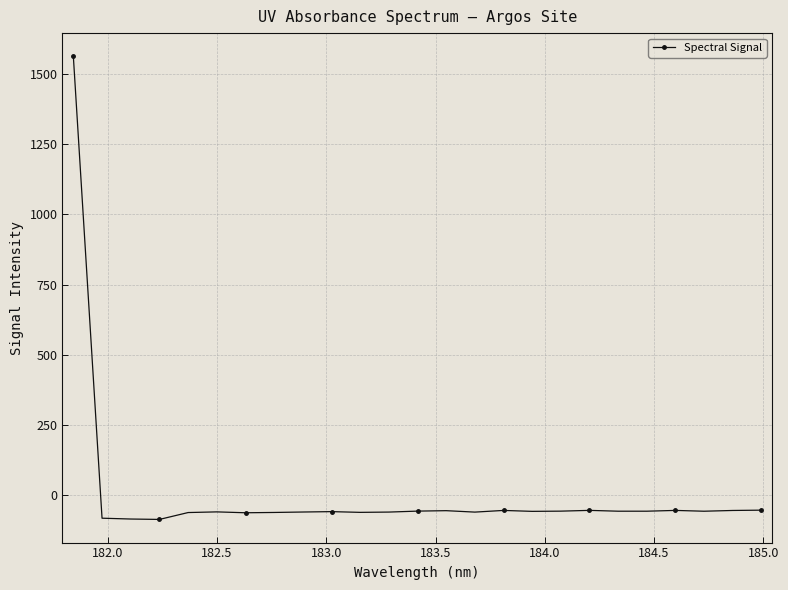

What is the value of the 23rd point from the left?

-57.6